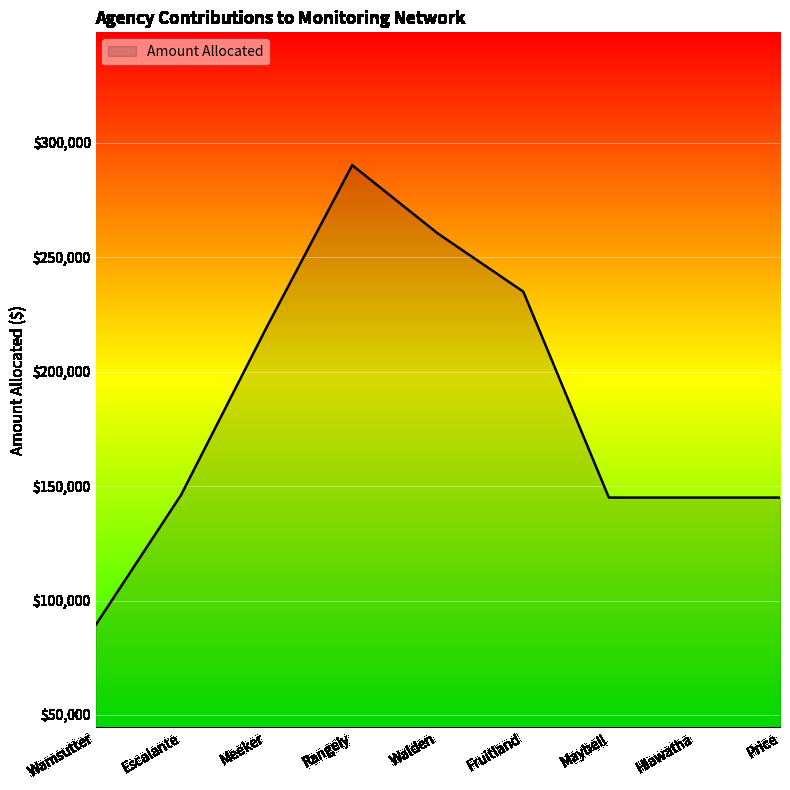

What is the change in value from Fruitland to Price?

-90000